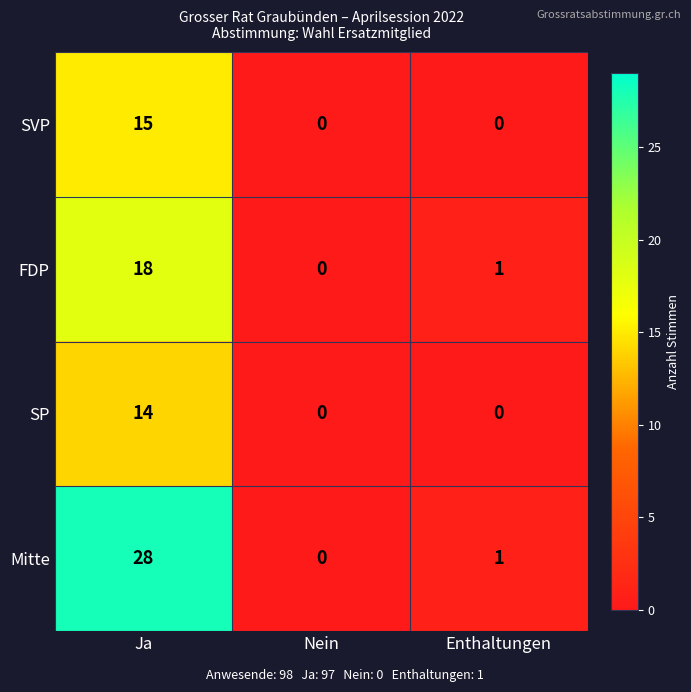

Rank the series by their maximum value, from highest to lowest.

Mitte, FDP, SVP, SP